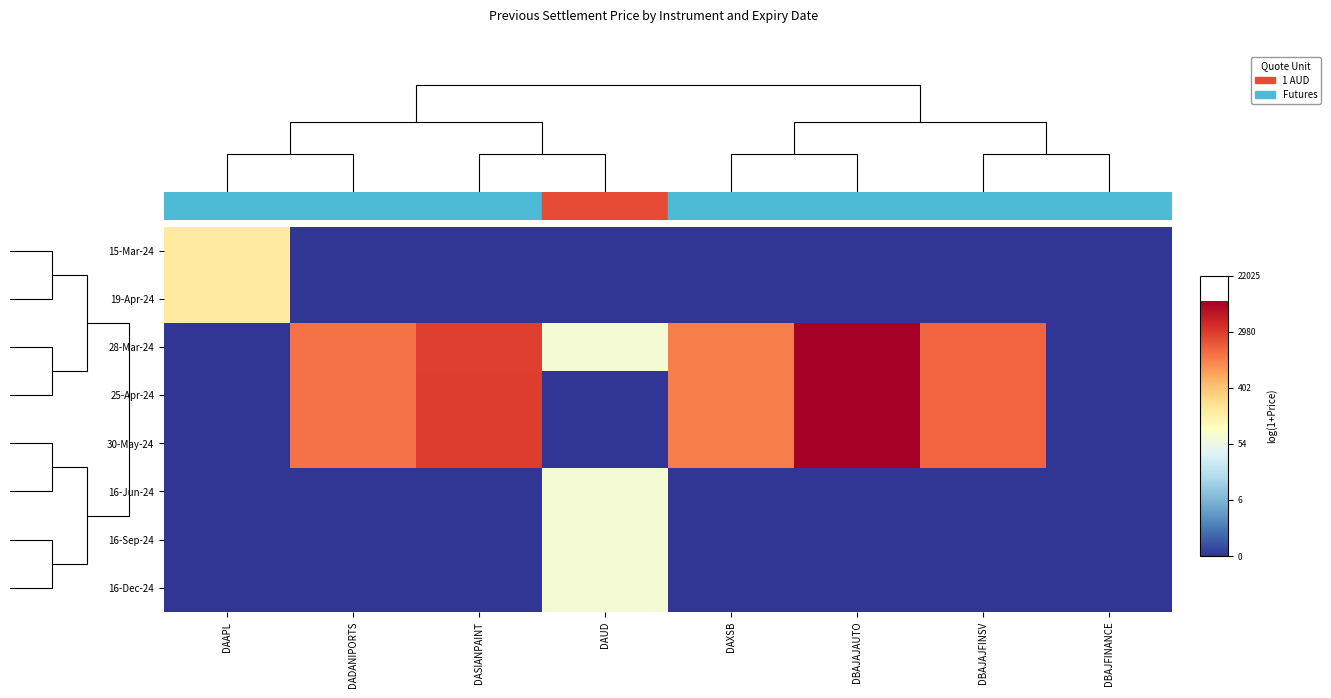

At which category does the chart reach its minimum across all series?

DADANIPORTS